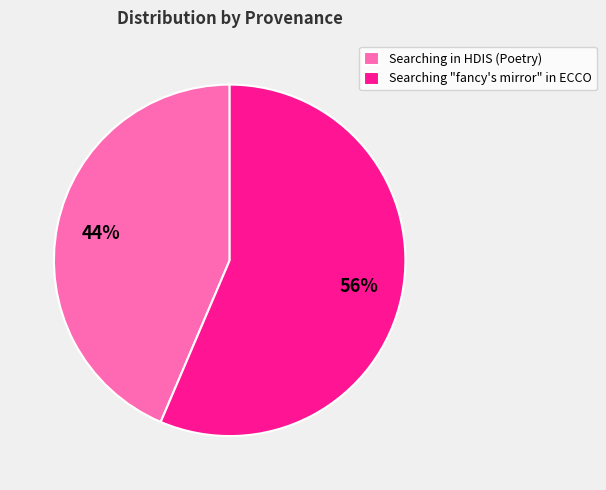

What is the largest slice in the pie chart?

Searching "fancy's mirror" in ECCO